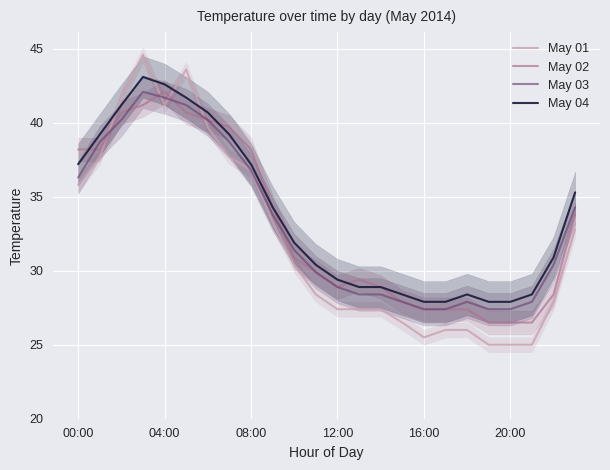

What is the total value across all series at 7?

155.3